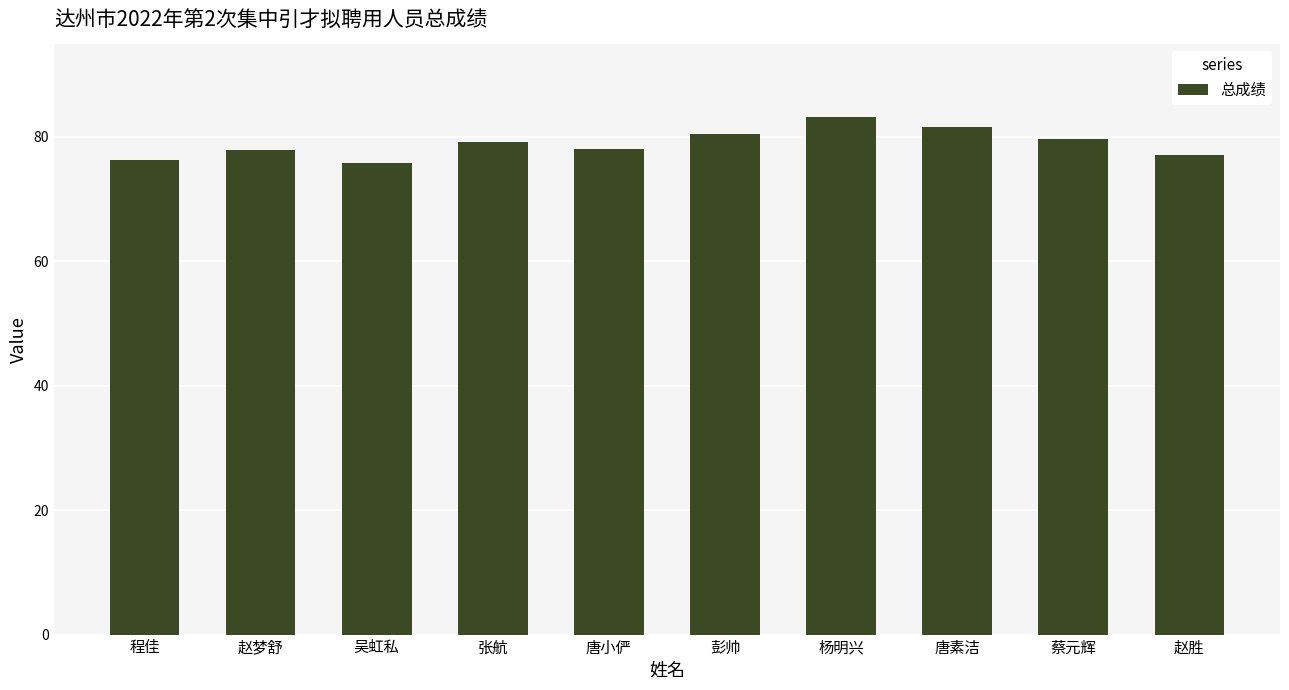

How many bars are there in total?

10